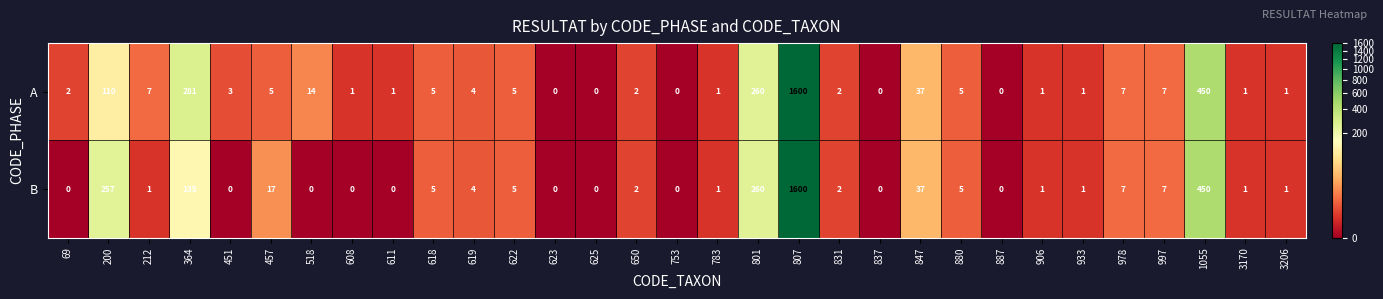

Which series changed the most between 212 and 625?

A